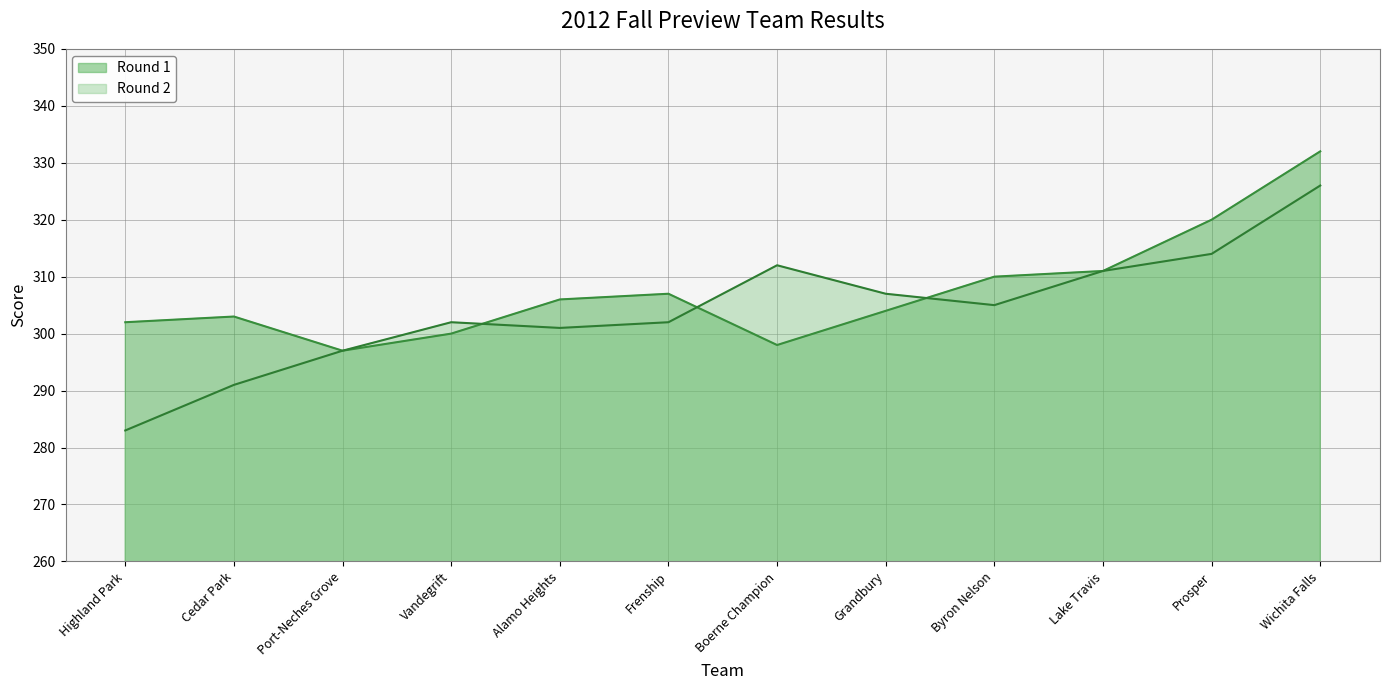

How many lines are shown in the chart?

2